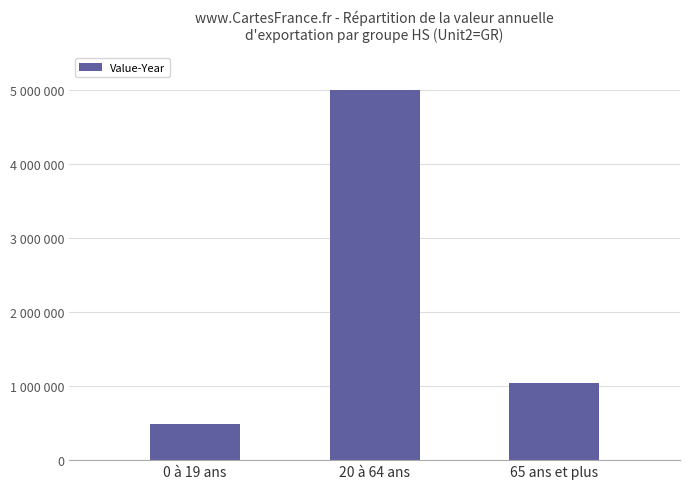

Rank the categories by value from highest to lowest.

20 à 64 ans, 65 ans et plus, 0 à 19 ans